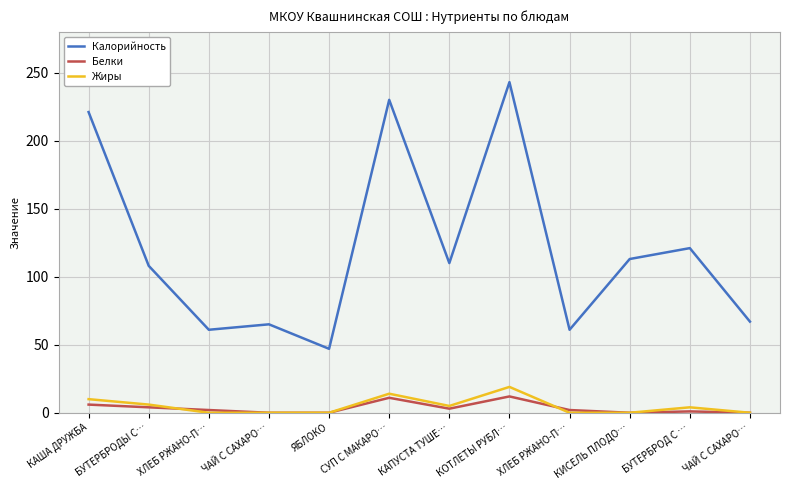

How many lines are shown in the chart?

3